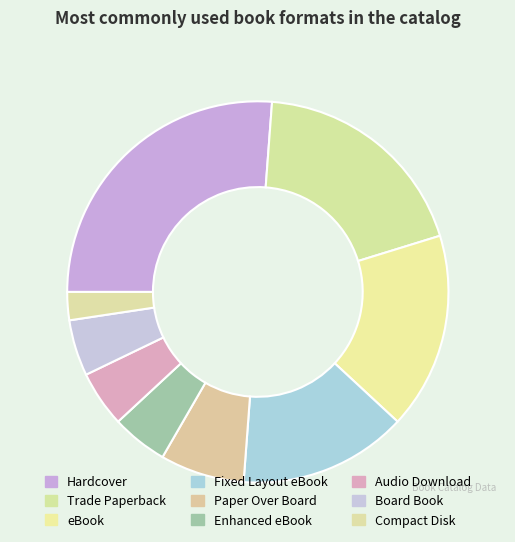

What percentage is NOT represented by eBook?

83.3%